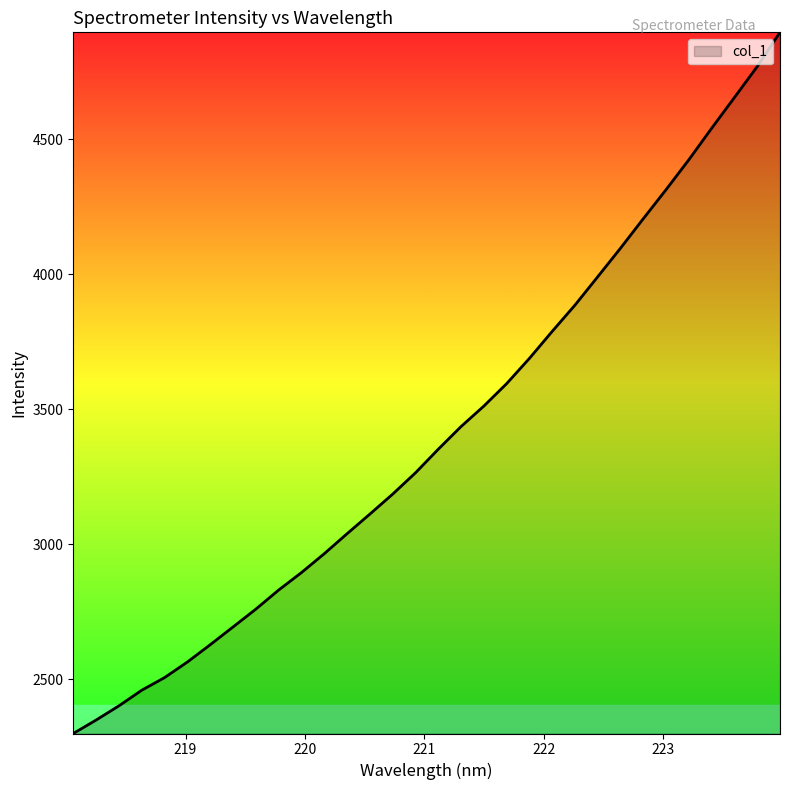

What is the greatest value displayed?

4896.6